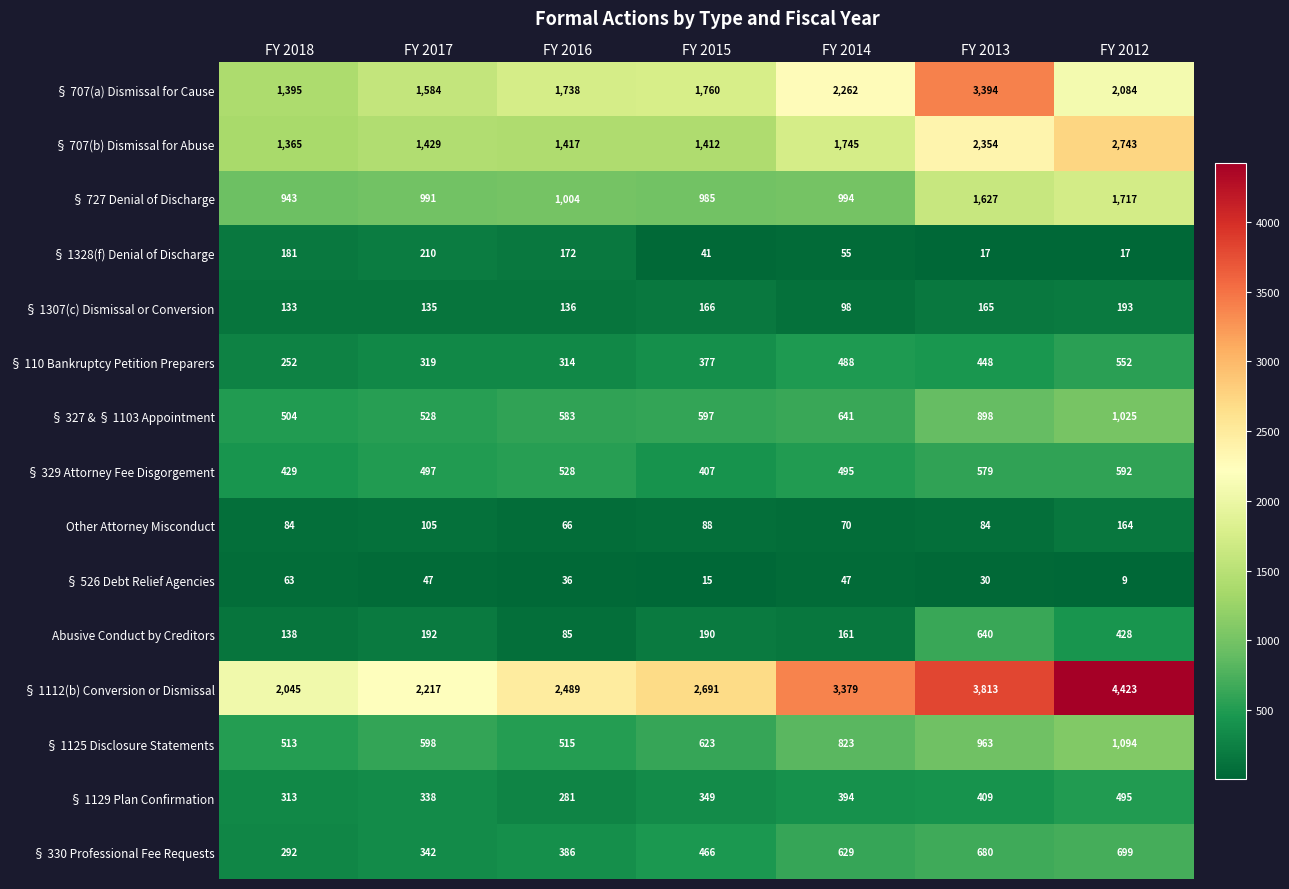

List the series in order of their peak value, highest first.

§ 1112(b) Conversion or Dismissal, § 707(a) Dismissal for Cause, § 707(b) Dismissal for Abuse, § 727 Denial of Discharge, § 1125 Disclosure Statements, § 327 & § 1103 Appointment, § 330 Professional Fee Requests, Abusive Conduct by Creditors, § 329 Attorney Fee Disgorgement, § 110 Bankruptcy Petition Preparers, § 1129 Plan Confirmation, § 1328(f) Denial of Discharge, § 1307(c) Dismissal or Conversion, Other Attorney Misconduct, § 526 Debt Relief Agencies